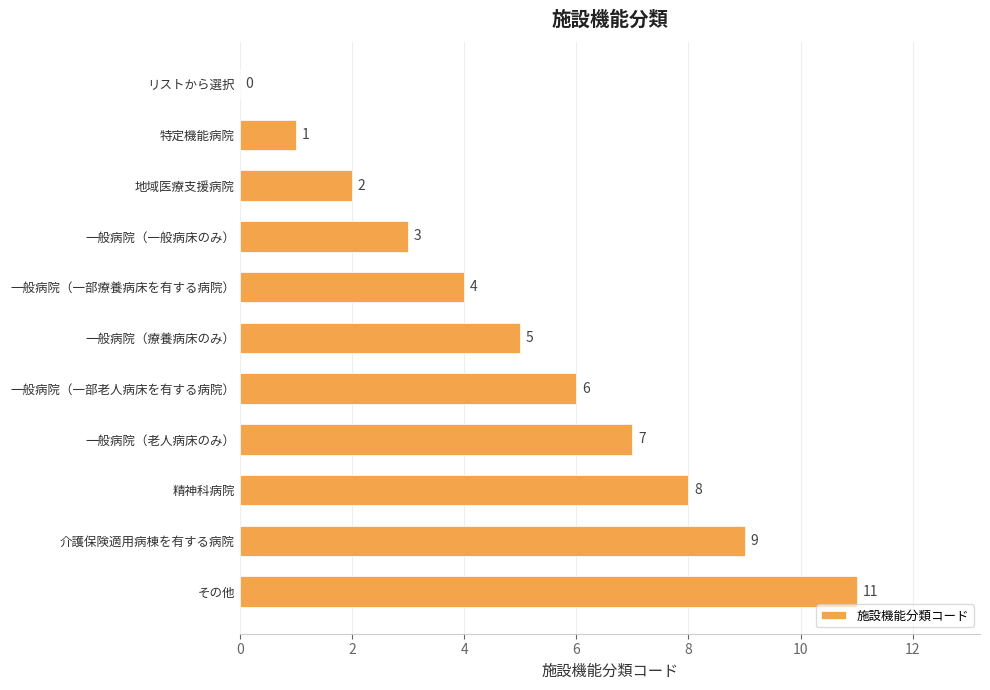

Reading top to bottom, transcribe all the data shown in this chart.

リストから選択=0	特定機能病院=1	地域医療支援病院=2	一般病院（一般病床のみ）=3	一般病院（一部療養病床を有する病院）=4	一般病院（療養病床のみ）=5	一般病院（一部老人病床を有する病院）=6	一般病院（老人病床のみ）=7	精神科病院=8	介護保険適用病棟を有する病院=9	その他=11